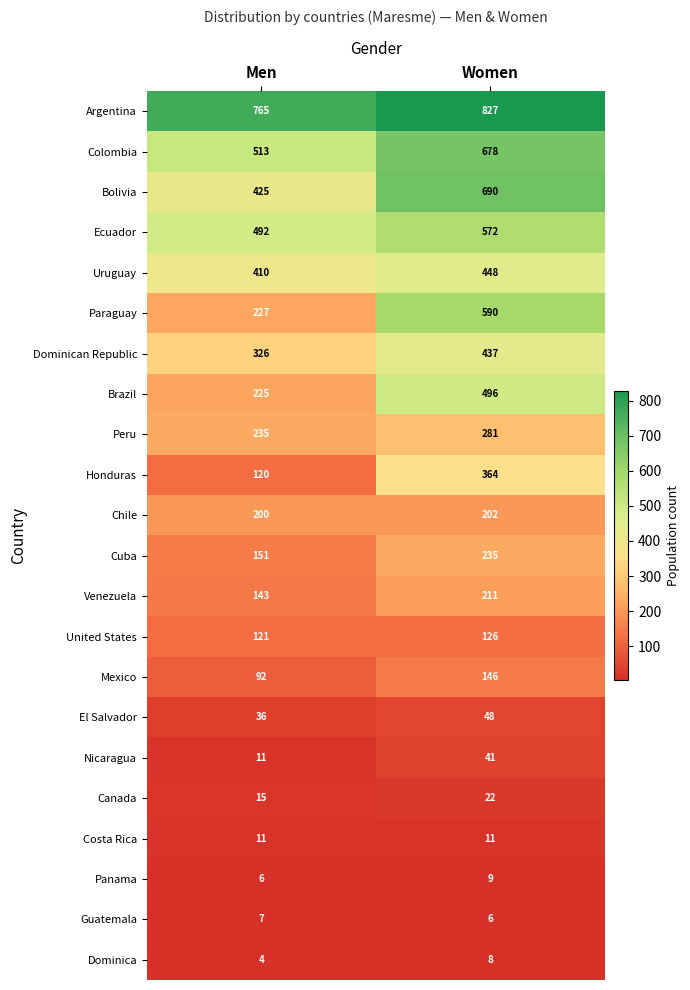

Read the Nicaragua value at Men.

11